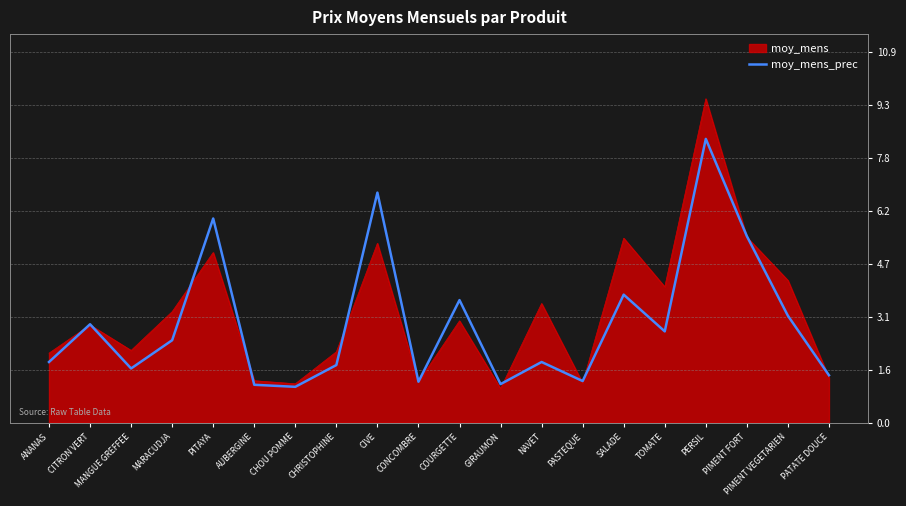

Rank the series by their maximum value, from highest to lowest.

moy_mens, moy_mens_prec